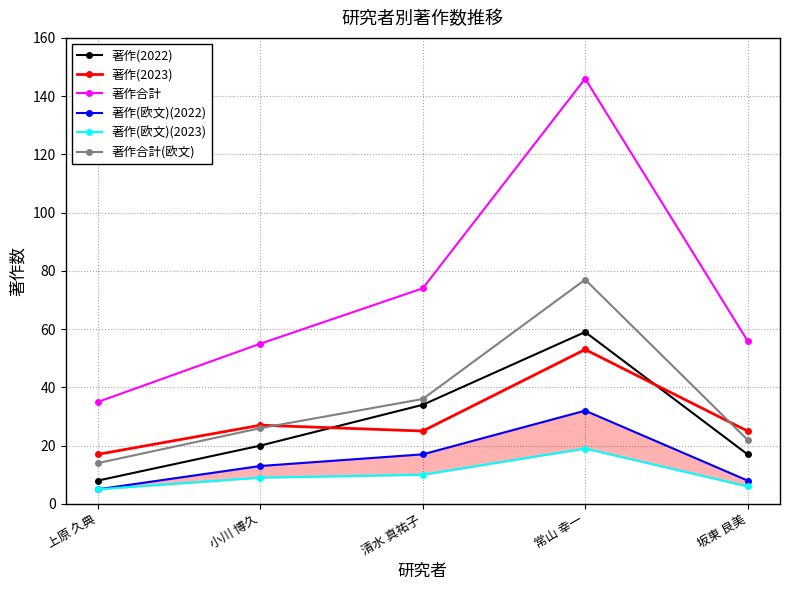

What is the total value across all series at 上原 久典?

84